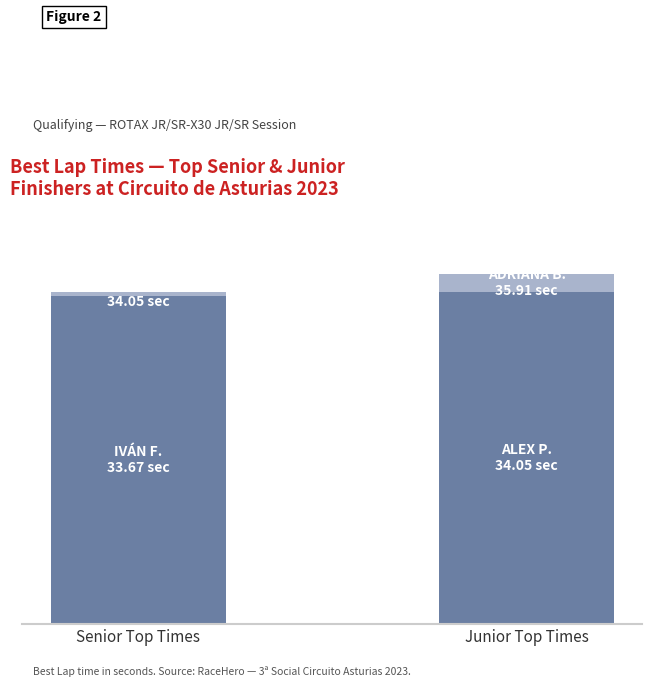

The value of Next Best Lap at Senior Top Times is 0.4. True or false?

True